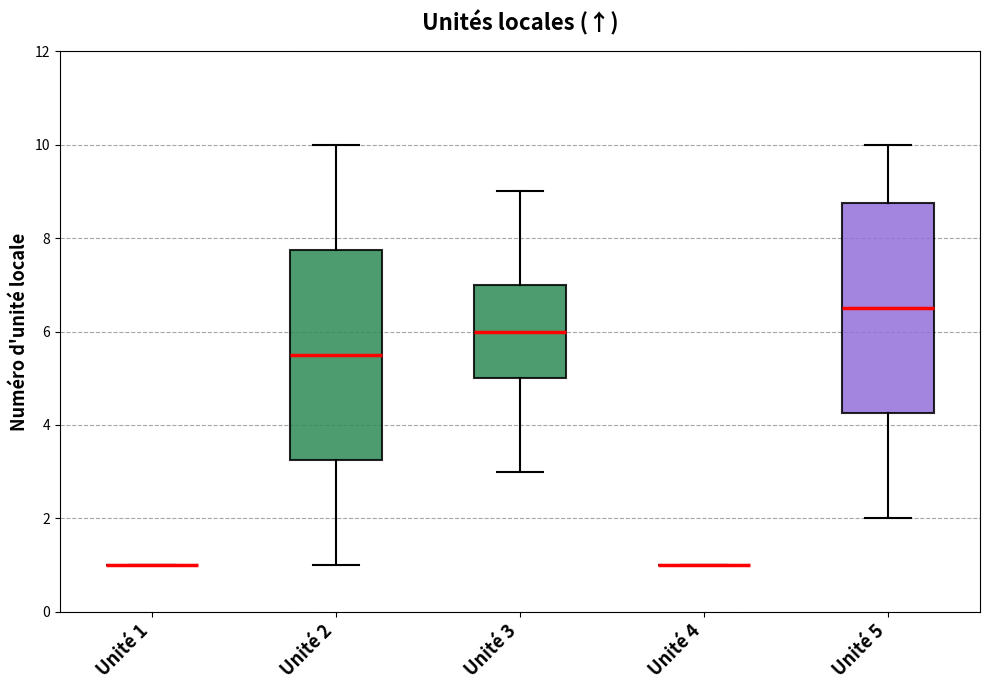

Reading left to right, transcribe this box plot: for each box, give where its median line is, the range the box spans, and where its two whiskers end, as read against the y-axis. The values are not printed on the chart, so give them approximately, as read against the axis.

Unité 1: box collapsed to a line at 1.0, whiskers 1.0 to 1.0
Unité 2: median 5.6, box 3.2 to 7.8, whiskers 1.0 to 10.0
Unité 3: median 6.0, box 5.0 to 7.0, whiskers 3.0 to 9.0
Unité 4: box collapsed to a line at 1.0, whiskers 1.0 to 1.0
Unité 5: median 6.6, box 4.2 to 8.8, whiskers 2.0 to 10.0